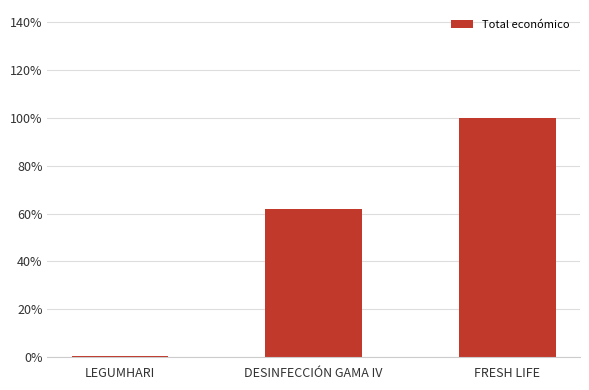

What is the label of the 3rd bar from the left?

FRESH LIFE